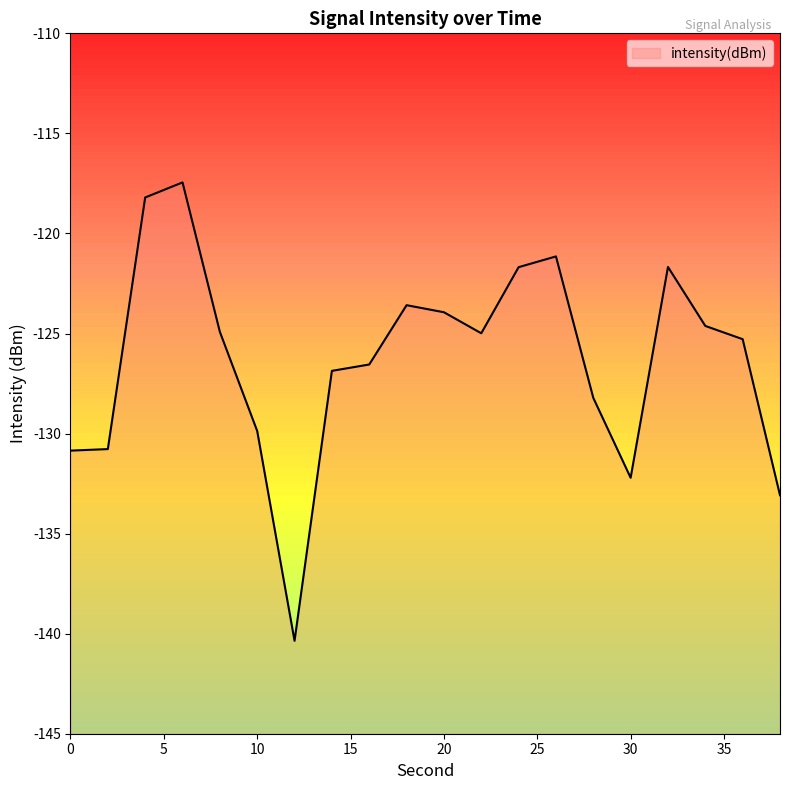

True or false: there are more than 0 points higher than both neighbors.

True